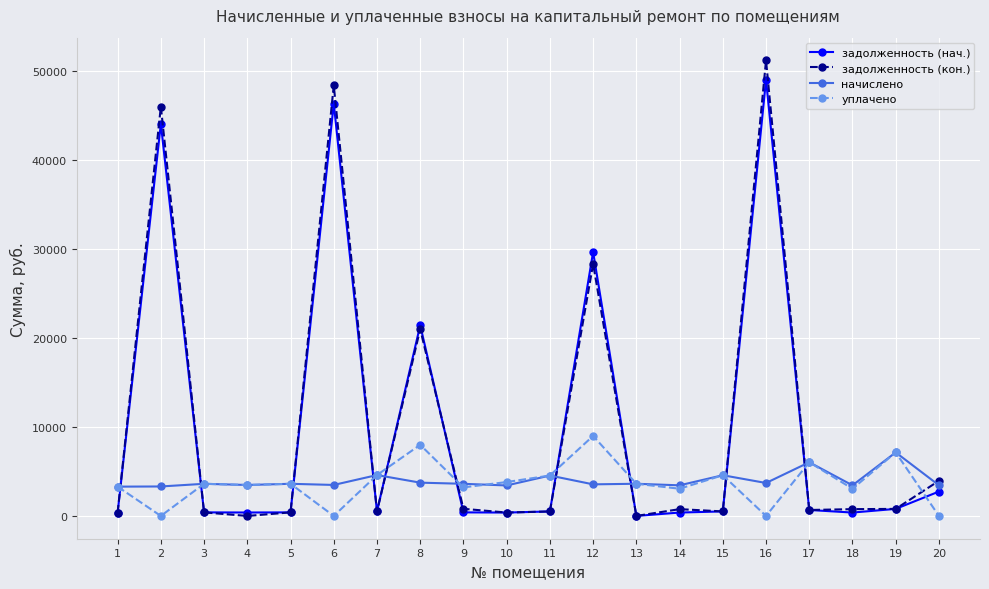

At how many categories does at least one series exceed 15850?

5